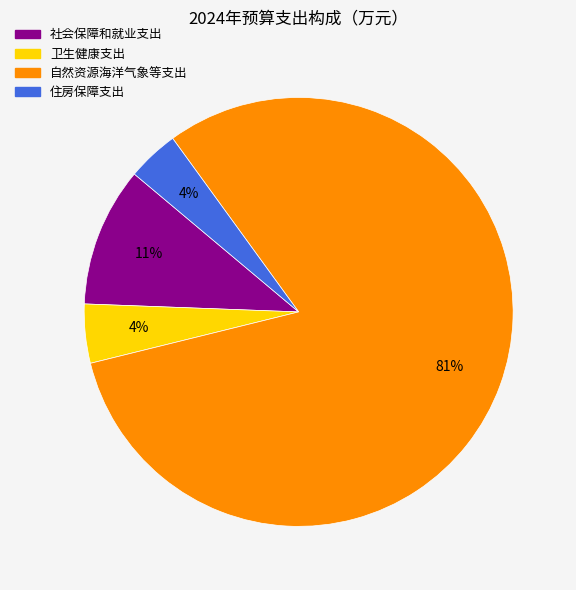

What is the ratio of the value at 住房保障支出 to the value at 社会保障和就业支出?

0.4